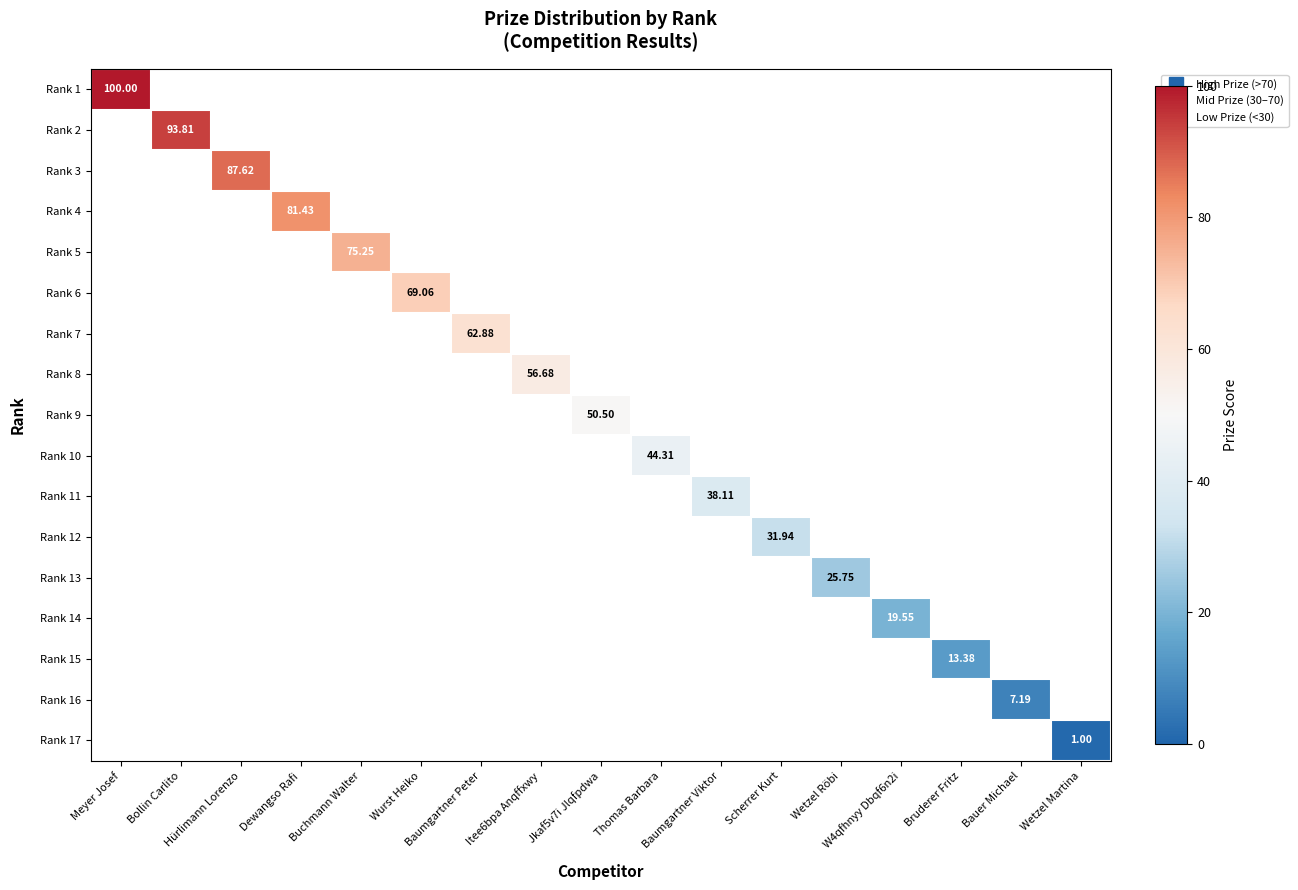

How many data points does each series have?

17